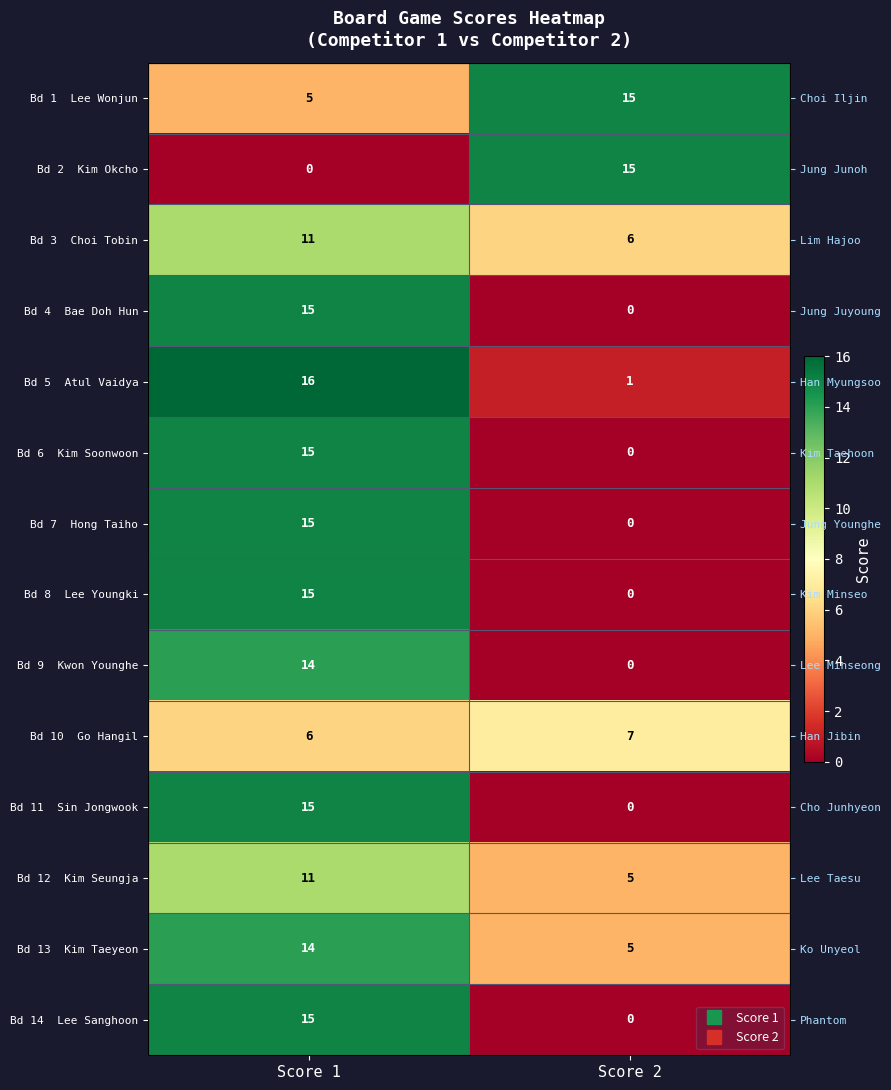

List the labels in order of Bd 1 Lee Wonjun value, smallest first.

Score 1, Score 2